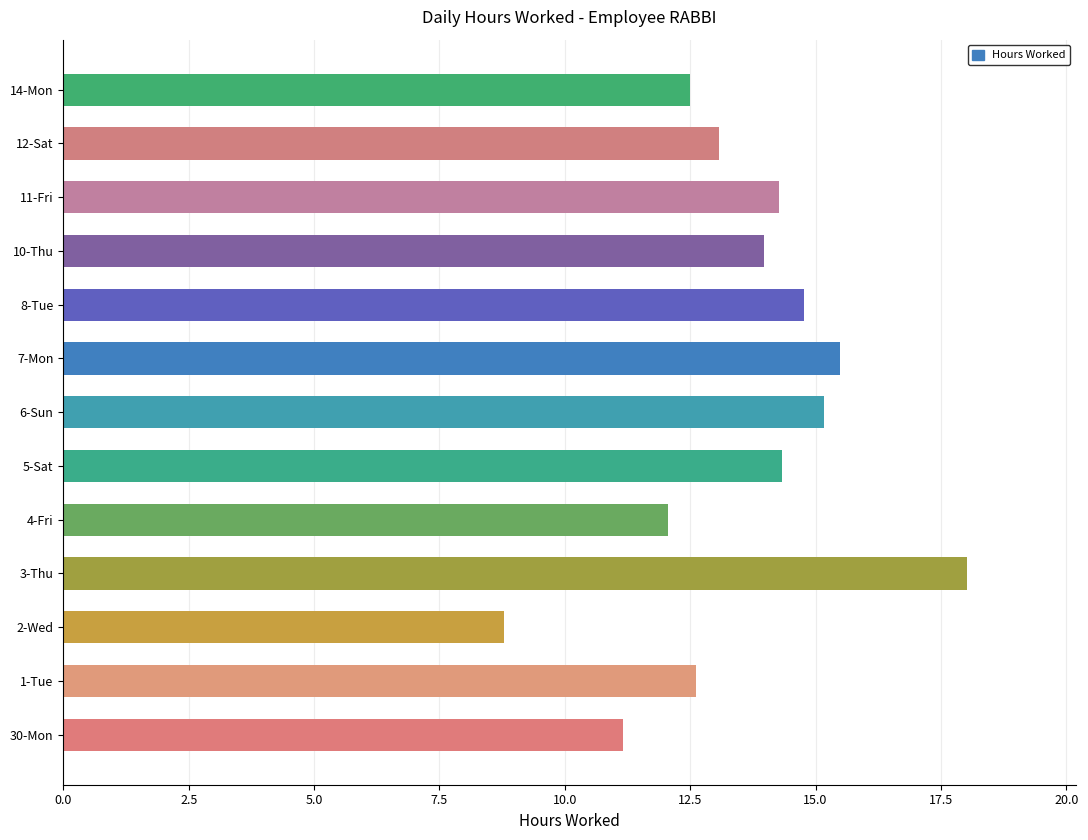

Which label corresponds to the largest value in the chart?

3-Thu